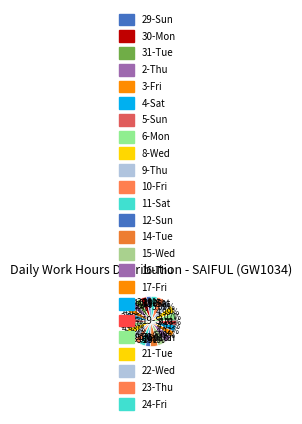

How many segments does this pie chart have?

24